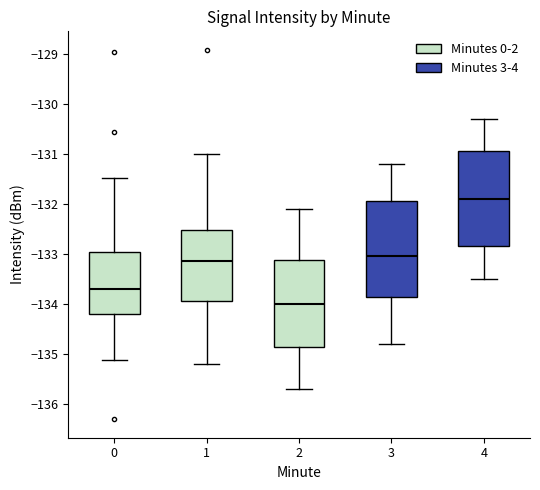

Reading left to right, read every box against the y-axis: the position of its median line, the range the box covers, and the ends of its whiskers. The values are not printed on the chart, so give them approximately, as read against the axis.

0: median -133.7, box -134.2 to -133.0, whiskers -135.1 to -131.5
1: median -133.1, box -133.9 to -132.5, whiskers -135.2 to -131.0
2: median -134.0, box -134.9 to -133.1, whiskers -135.7 to -132.1
3: median -133.0, box -133.9 to -131.9, whiskers -134.8 to -131.2
4: median -131.9, box -132.8 to -130.9, whiskers -133.5 to -130.3